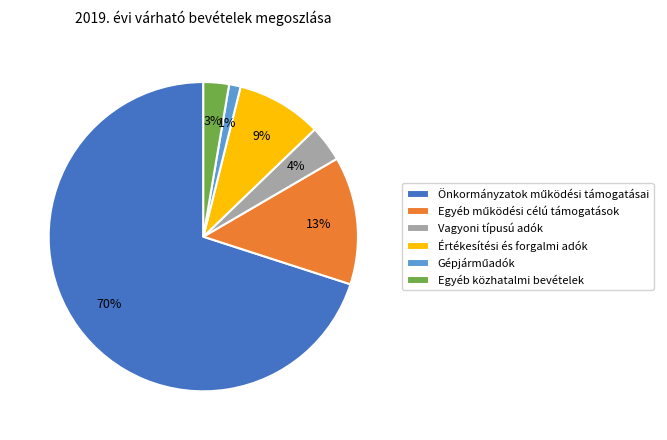

To the nearest percent, what is the average slice percentage?

17%